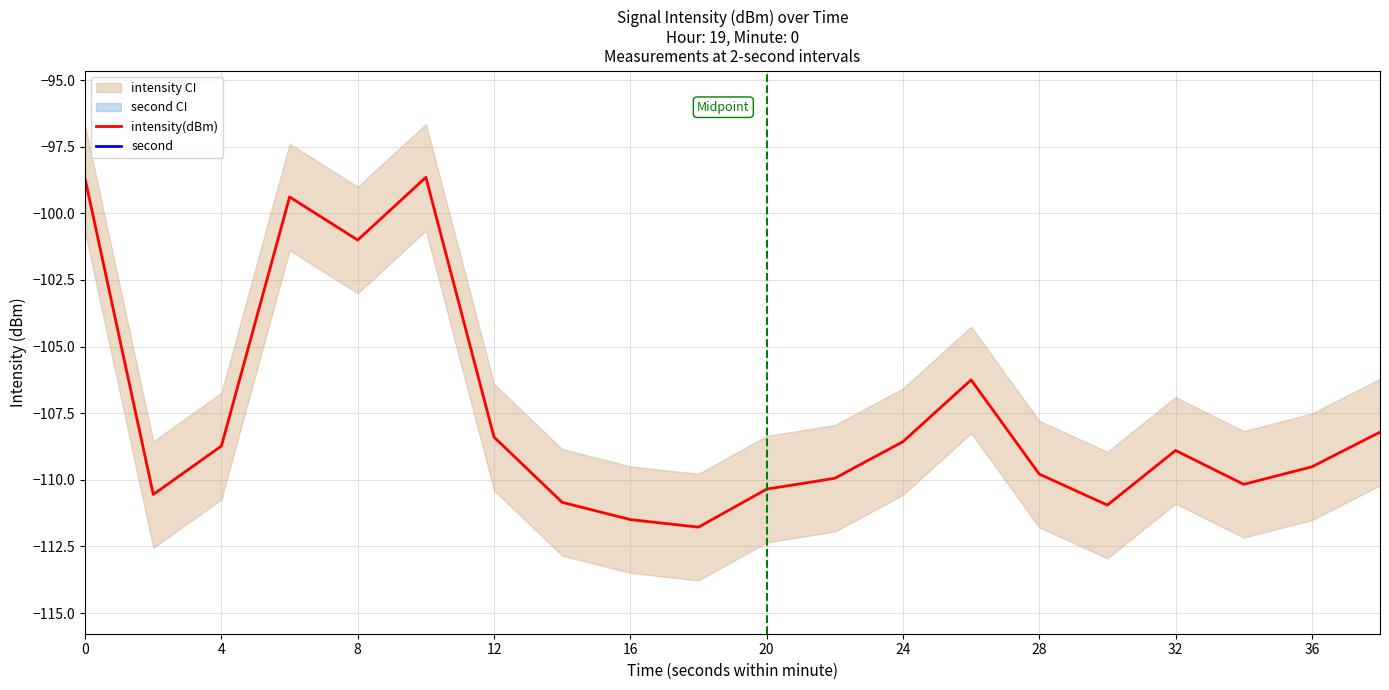

Is it true that intensity(dBm) equals -165.5 at 32?

False